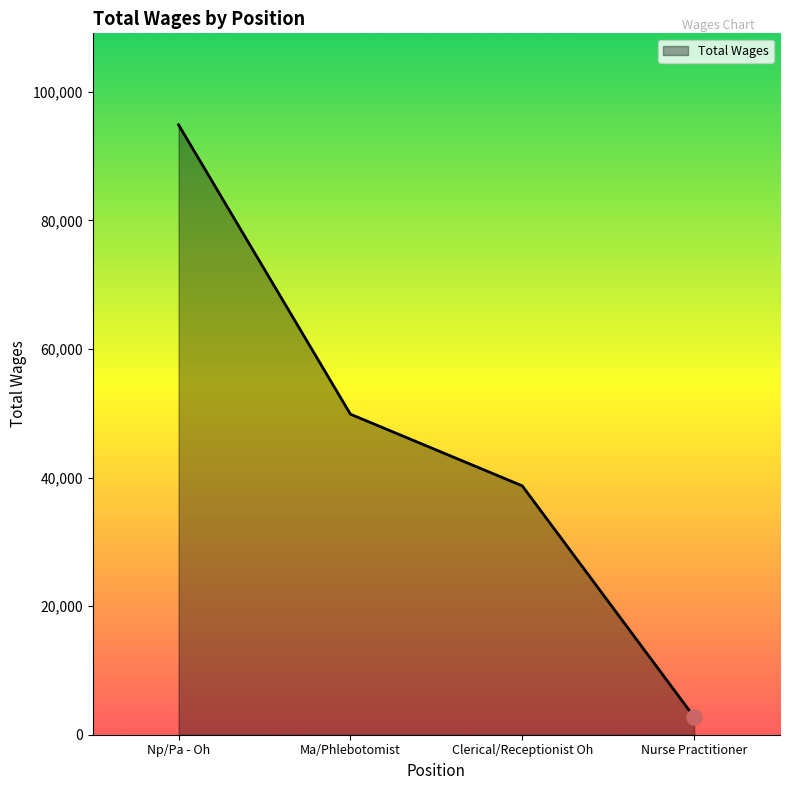

Which has a higher value, Np/Pa - Oh or Clerical/Receptionist Oh?

Np/Pa - Oh